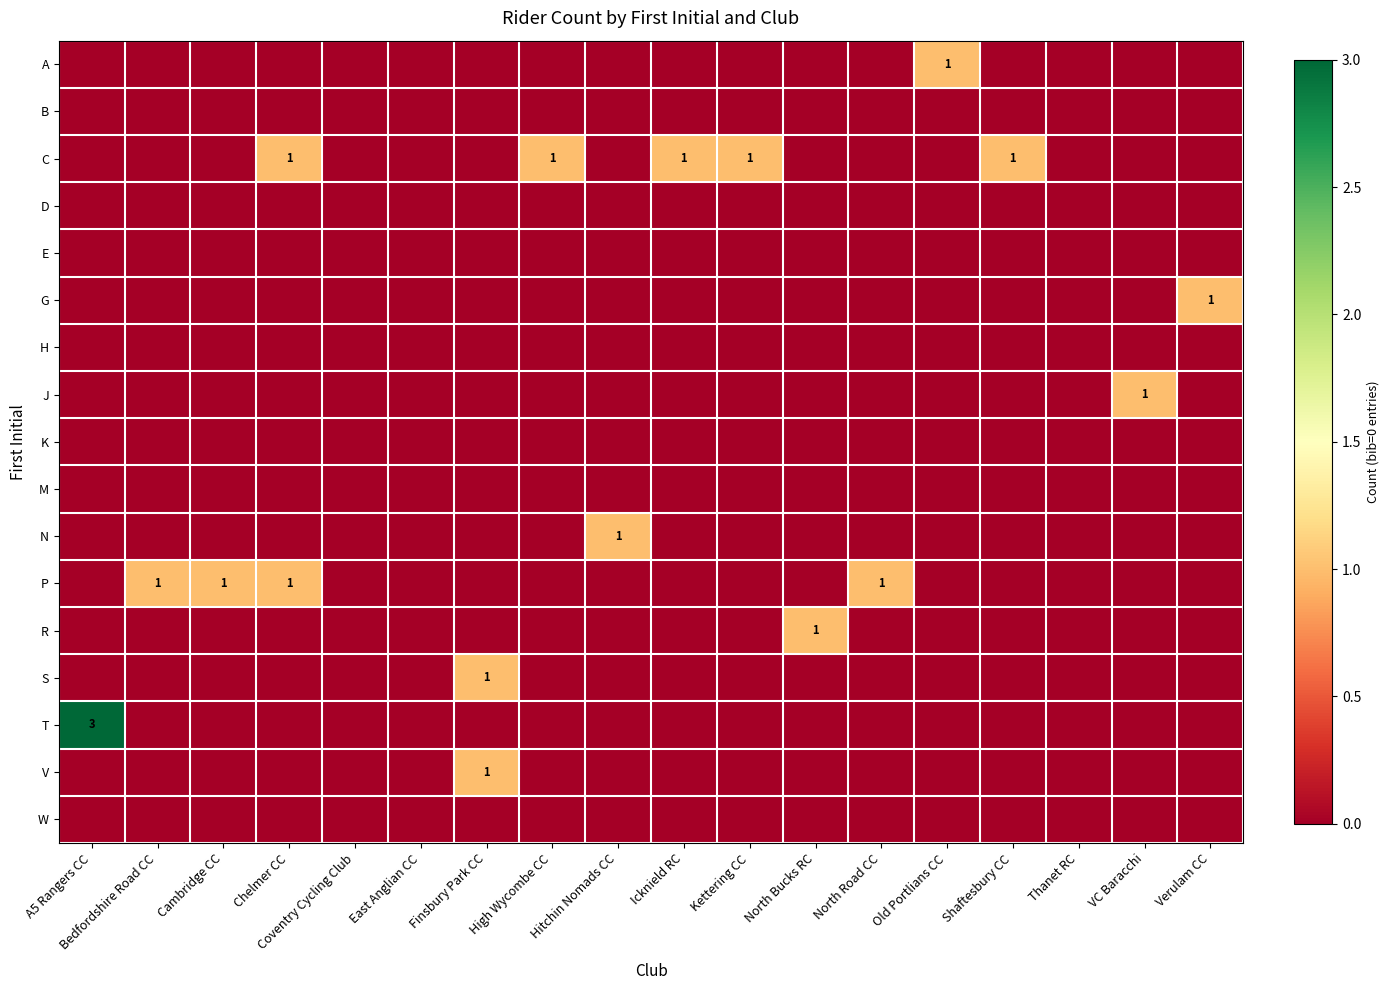

Where is S nearest to the value 0?

A5 Rangers CC